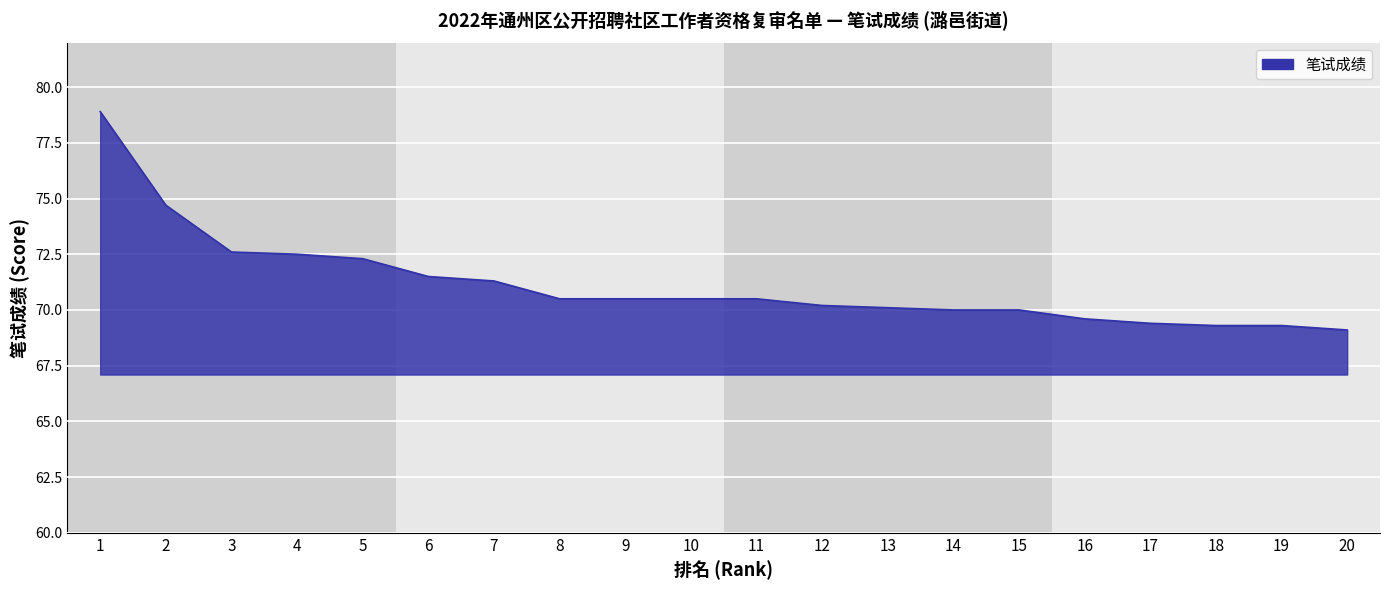

The chart shows a value of 115.4 at 12. True or false?

False